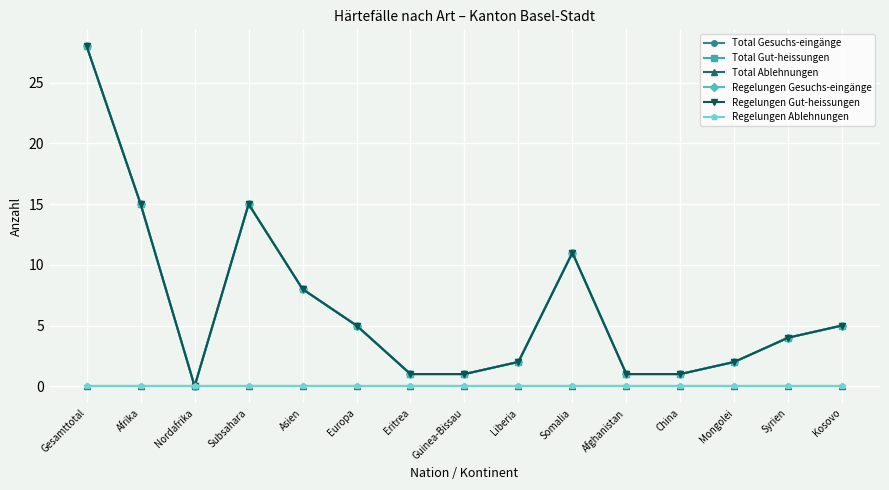

True or false: Total Gesuchs-eingänge has more than 1 points higher than both neighbors.

True